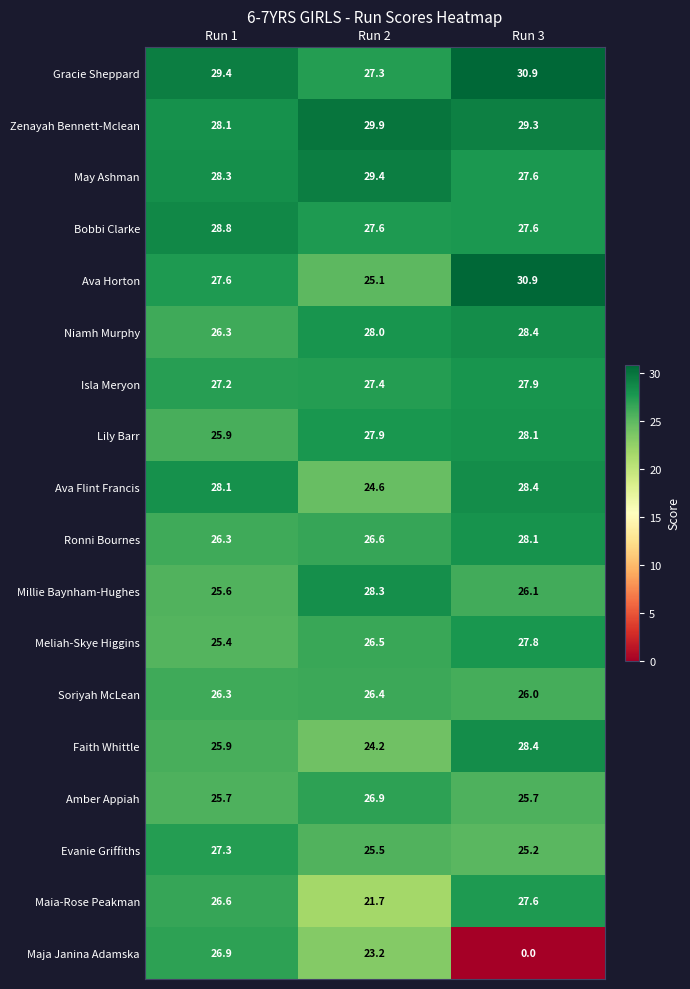

Read the Soriyah McLean value at Run 2.

26.4